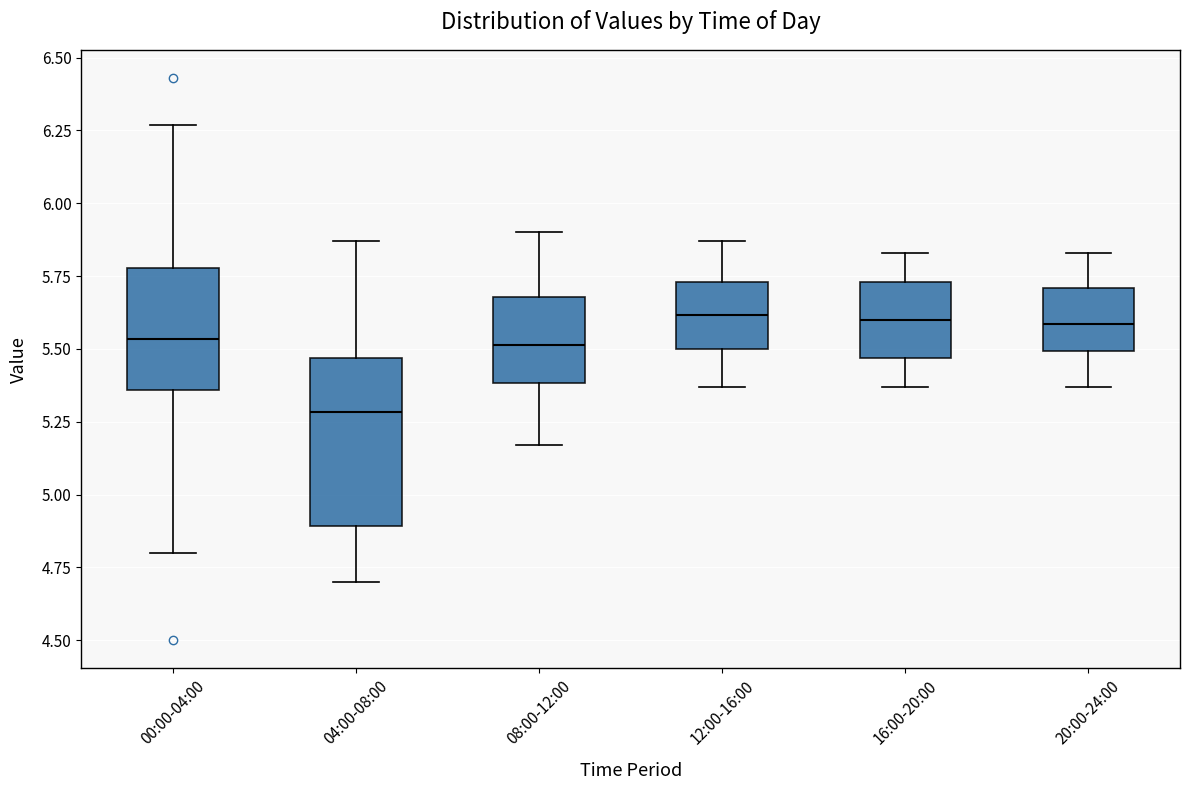

Reading left to right, transcribe this box plot: for each box, give where its median line is, the range the box spans, and where its two whiskers end, as read against the y-axis. The values are not printed on the chart, so give them approximately, as read against the axis.

00:00-04:00: median 5.55, box 5.35 to 5.80, whiskers 4.80 to 6.25
04:00-08:00: median 5.30, box 4.90 to 5.45, whiskers 4.70 to 5.85
08:00-12:00: median 5.50, box 5.40 to 5.70, whiskers 5.15 to 5.90
12:00-16:00: median 5.60, box 5.50 to 5.75, whiskers 5.35 to 5.85
16:00-20:00: median 5.60, box 5.45 to 5.75, whiskers 5.35 to 5.85
20:00-24:00: median 5.60, box 5.50 to 5.70, whiskers 5.35 to 5.85